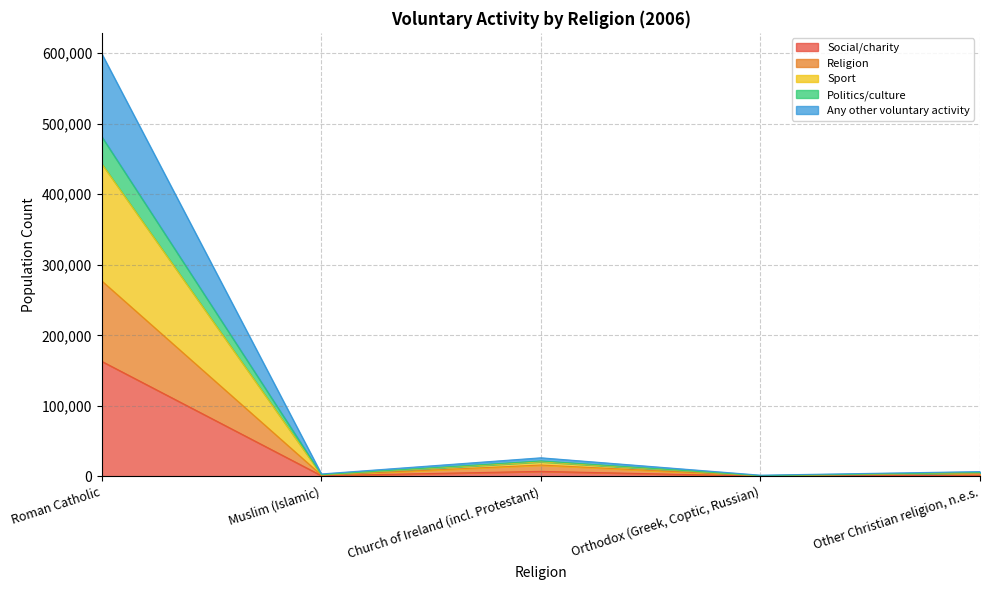

Which series has the largest total across all categories?

Sport